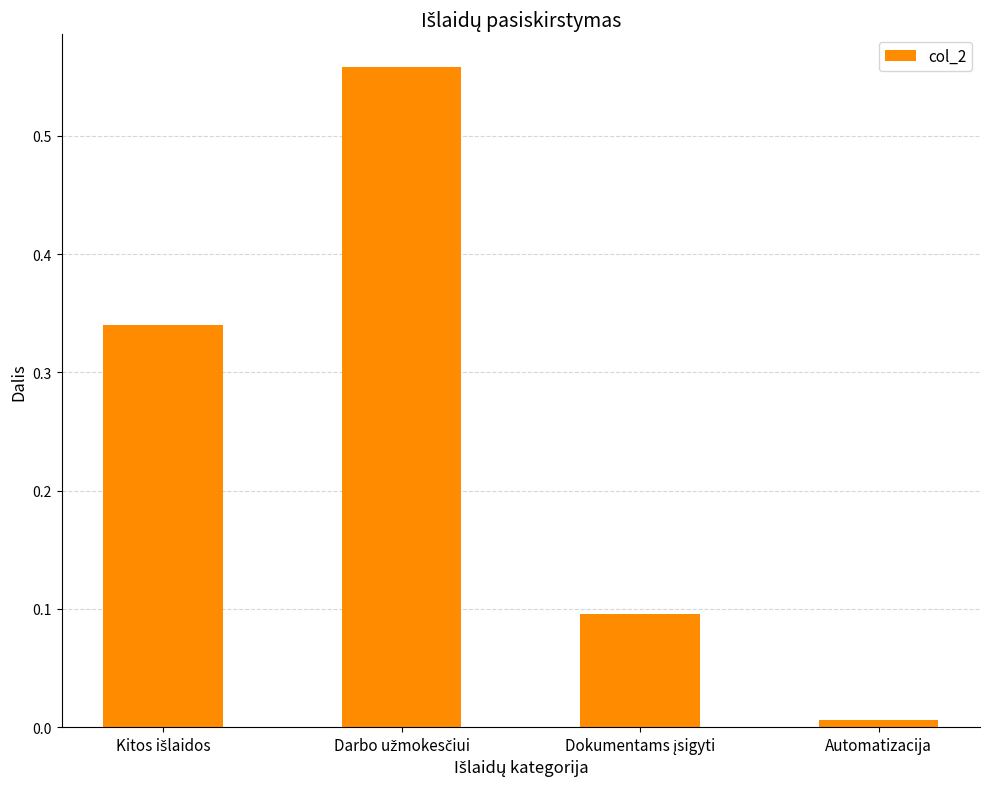

What is the value of the 3rd bar from the left?

0.1